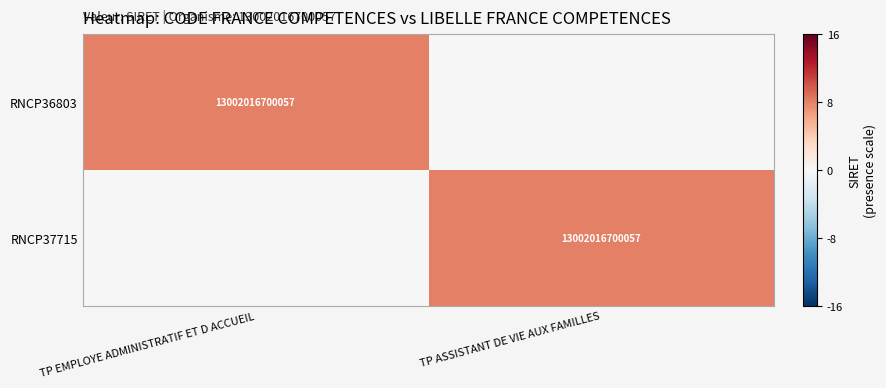

True or false: RNCP36803 has a value of 4463453346680 at TP EMPLOYE ADMINISTRATIF ET D ACCUEIL.

False